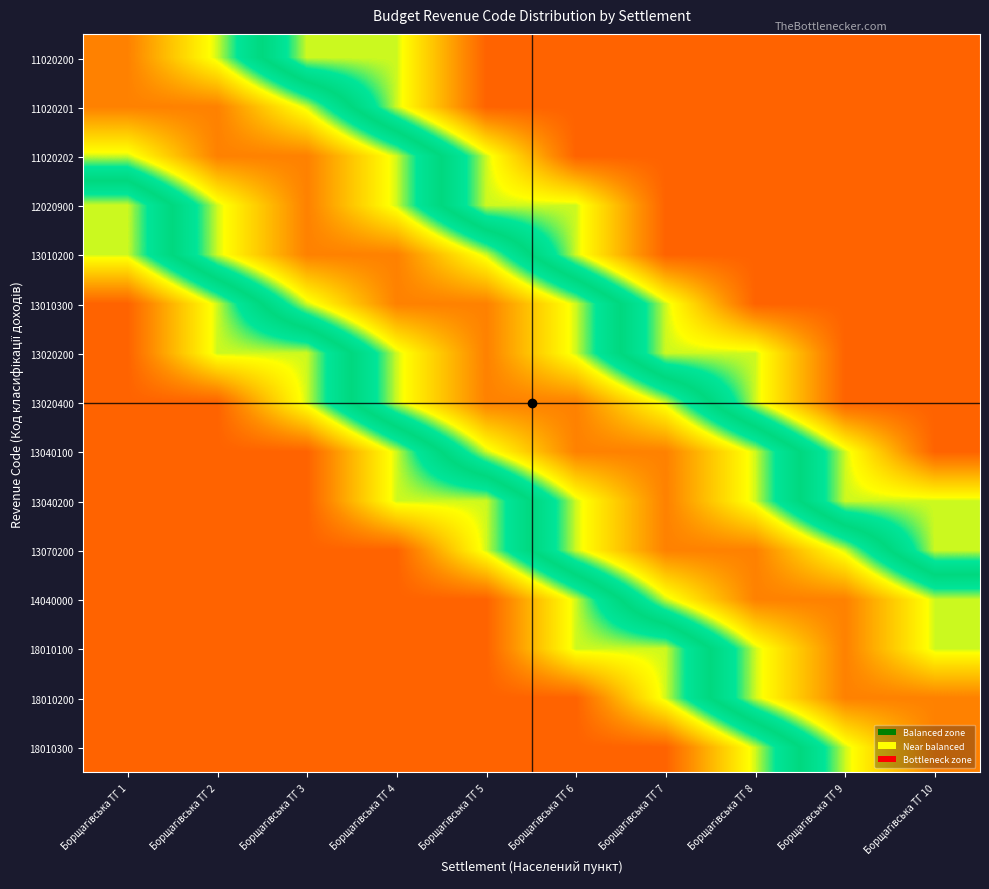

Reading right to left, list all the values displayed in this chart.

11020200: Борщагівська ТГ 10=0.1	Борщагівська ТГ 9=0.1	Борщагівська ТГ 8=0.1	Борщагівська ТГ 7=0.1	Борщагівська ТГ 6=0.1	Борщагівська ТГ 5=0.1	Борщагівська ТГ 4=0.3	Борщагівська ТГ 3=0.3	Борщагівська ТГ 2=0.7	Борщагівська ТГ 1=0.8
11020201: Борщагівська ТГ 10=0.1	Борщагівська ТГ 9=0.1	Борщагівська ТГ 8=0.1	Борщагівська ТГ 7=0.1	Борщагівська ТГ 6=0.1	Борщагівська ТГ 5=0.1	Борщагівська ТГ 4=0.3	Борщагівська ТГ 3=0.7	Борщагівська ТГ 2=0.8	Борщагівська ТГ 1=0.8
11020202: Борщагівська ТГ 10=0.1	Борщагівська ТГ 9=0.1	Борщагівська ТГ 8=0.1	Борщагівська ТГ 7=0.1	Борщагівська ТГ 6=0.1	Борщагівська ТГ 5=0.3	Борщагівська ТГ 4=0.7	Борщагівська ТГ 3=0.8	Борщагівська ТГ 2=0.8	Борщагівська ТГ 1=0.7
12020900: Борщагівська ТГ 10=0.1	Борщагівська ТГ 9=0.1	Борщагівська ТГ 8=0.1	Борщагівська ТГ 7=0.1	Борщагівська ТГ 6=0.3	Борщагівська ТГ 5=0.3	Борщагівська ТГ 4=0.7	Борщагівська ТГ 3=0.8	Борщагівська ТГ 2=0.7	Борщагівська ТГ 1=0.3
13010200: Борщагівська ТГ 10=0.1	Борщагівська ТГ 9=0.1	Борщагівська ТГ 8=0.1	Борщагівська ТГ 7=0.1	Борщагівська ТГ 6=0.3	Борщагівська ТГ 5=0.7	Борщагівська ТГ 4=0.8	Борщагівська ТГ 3=0.8	Борщагівська ТГ 2=0.7	Борщагівська ТГ 1=0.3
13010300: Борщагівська ТГ 10=0.1	Борщагівська ТГ 9=0.1	Борщагівська ТГ 8=0.1	Борщагівська ТГ 7=0.3	Борщагівська ТГ 6=0.7	Борщагівська ТГ 5=0.8	Борщагівська ТГ 4=0.8	Борщагівська ТГ 3=0.7	Борщагівська ТГ 2=0.3	Борщагівська ТГ 1=0.1
13020200: Борщагівська ТГ 10=0.1	Борщагівська ТГ 9=0.1	Борщагівська ТГ 8=0.3	Борщагівська ТГ 7=0.3	Борщагівська ТГ 6=0.7	Борщагівська ТГ 5=0.8	Борщагівська ТГ 4=0.7	Борщагівська ТГ 3=0.3	Борщагівська ТГ 2=0.3	Борщагівська ТГ 1=0.1
13020400: Борщагівська ТГ 10=0.1	Борщагівська ТГ 9=0.1	Борщагівська ТГ 8=0.3	Борщагівська ТГ 7=0.7	Борщагівська ТГ 6=0.8	Борщагівська ТГ 5=0.8	Борщагівська ТГ 4=0.7	Борщагівська ТГ 3=0.3	Борщагівська ТГ 2=0.1	Борщагівська ТГ 1=0.1
13040100: Борщагівська ТГ 10=0.1	Борщагівська ТГ 9=0.3	Борщагівська ТГ 8=0.7	Борщагівська ТГ 7=0.8	Борщагівська ТГ 6=0.8	Борщагівська ТГ 5=0.7	Борщагівська ТГ 4=0.3	Борщагівська ТГ 3=0.1	Борщагівська ТГ 2=0.1	Борщагівська ТГ 1=0.1
13040200: Борщагівська ТГ 10=0.3	Борщагівська ТГ 9=0.3	Борщагівська ТГ 8=0.7	Борщагівська ТГ 7=0.8	Борщагівська ТГ 6=0.7	Борщагівська ТГ 5=0.3	Борщагівська ТГ 4=0.3	Борщагівська ТГ 3=0.1	Борщагівська ТГ 2=0.1	Борщагівська ТГ 1=0.1
13070200: Борщагівська ТГ 10=0.3	Борщагівська ТГ 9=0.7	Борщагівська ТГ 8=0.8	Борщагівська ТГ 7=0.8	Борщагівська ТГ 6=0.7	Борщагівська ТГ 5=0.3	Борщагівська ТГ 4=0.1	Борщагівська ТГ 3=0.1	Борщагівська ТГ 2=0.1	Борщагівська ТГ 1=0.1
14040000: Борщагівська ТГ 10=0.7	Борщагівська ТГ 9=0.8	Борщагівська ТГ 8=0.8	Борщагівська ТГ 7=0.7	Борщагівська ТГ 6=0.3	Борщагівська ТГ 5=0.1	Борщагівська ТГ 4=0.1	Борщагівська ТГ 3=0.1	Борщагівська ТГ 2=0.1	Борщагівська ТГ 1=0.1
18010100: Борщагівська ТГ 10=0.7	Борщагівська ТГ 9=0.8	Борщагівська ТГ 8=0.7	Борщагівська ТГ 7=0.3	Борщагівська ТГ 6=0.3	Борщагівська ТГ 5=0.1	Борщагівська ТГ 4=0.1	Борщагівська ТГ 3=0.1	Борщагівська ТГ 2=0.1	Борщагівська ТГ 1=0.1
18010200: Борщагівська ТГ 10=0.8	Борщагівська ТГ 9=0.8	Борщагівська ТГ 8=0.7	Борщагівська ТГ 7=0.3	Борщагівська ТГ 6=0.1	Борщагівська ТГ 5=0.1	Борщагівська ТГ 4=0.1	Борщагівська ТГ 3=0.1	Борщагівська ТГ 2=0.1	Борщагівська ТГ 1=0.1
18010300: Борщагівська ТГ 10=0.8	Борщагівська ТГ 9=0.7	Борщагівська ТГ 8=0.3	Борщагівська ТГ 7=0.1	Борщагівська ТГ 6=0.1	Борщагівська ТГ 5=0.1	Борщагівська ТГ 4=0.1	Борщагівська ТГ 3=0.1	Борщагівська ТГ 2=0.1	Борщагівська ТГ 1=0.1